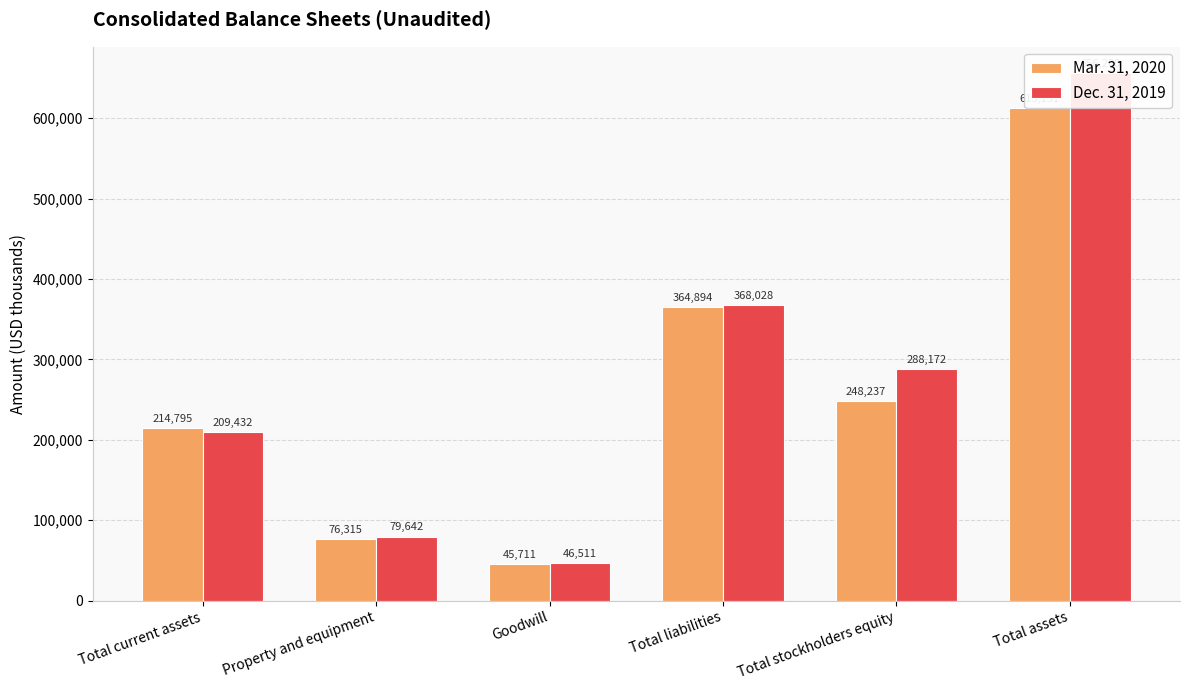

What is the greatest value displayed?

656200